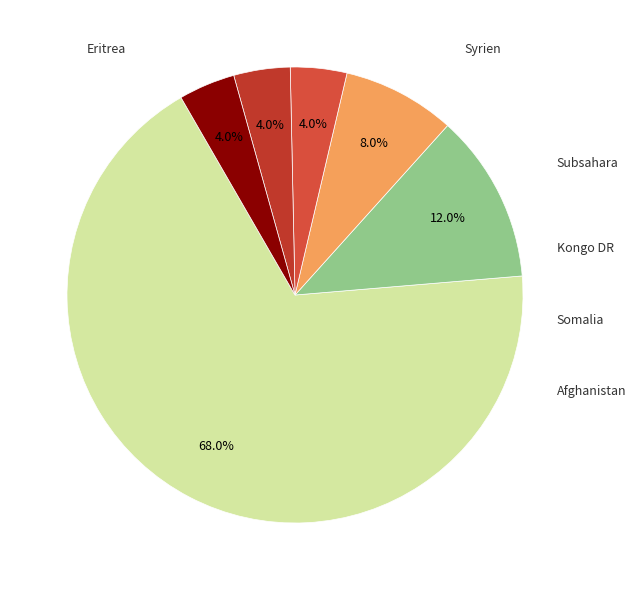

To the nearest percent, what is the difference between the largest and smallest slice percentages?

64%